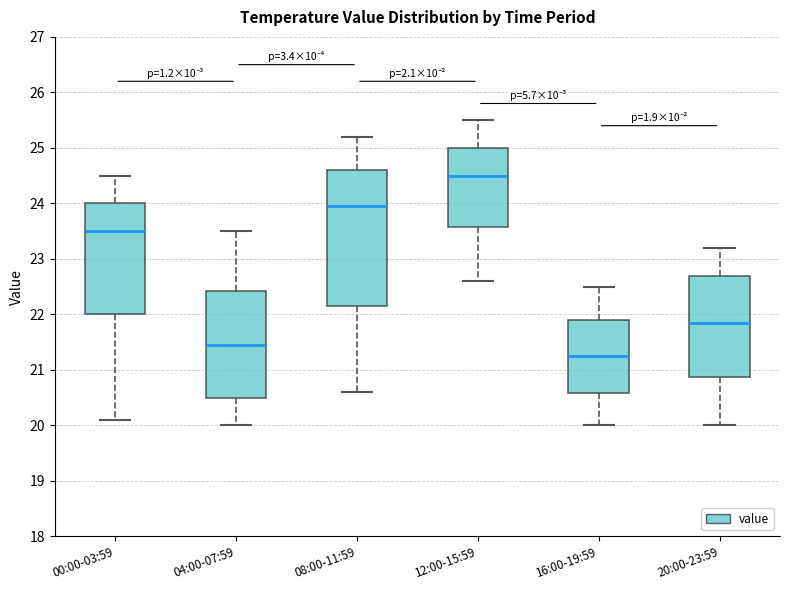

Where does the median line of the box for 08:00-11:59 sit on the y-axis? The values are not printed on the chart, so give them approximately, as read against the axis.

24.0